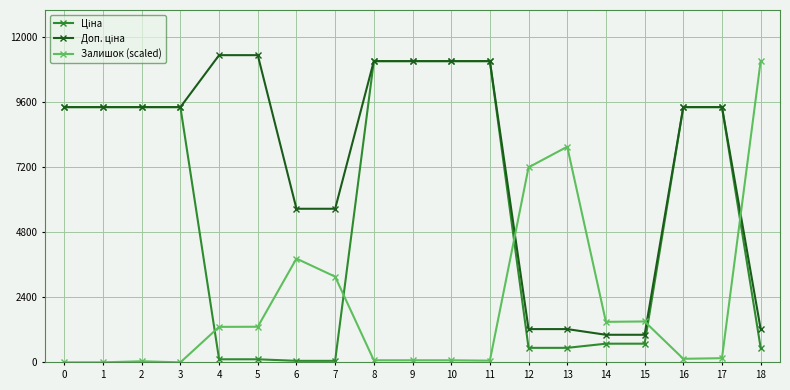

True or false: Залишок (scaled) has more than 1 interior local peaks.

True